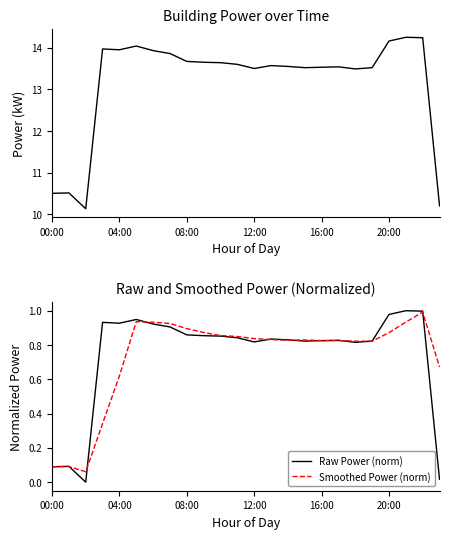

Is it true that Smoothed Power (norm) equals 0.9 at 08:00?

True